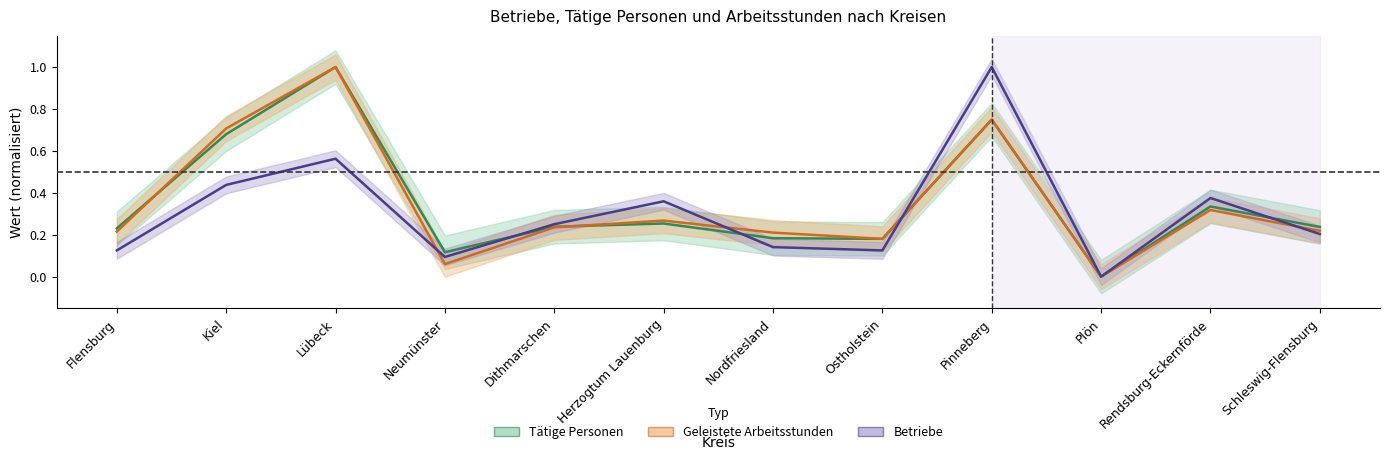

What is the sum of the Tätige Personen values at Rendsburg-Eckernförde and Schleswig-Flensburg?

0.6